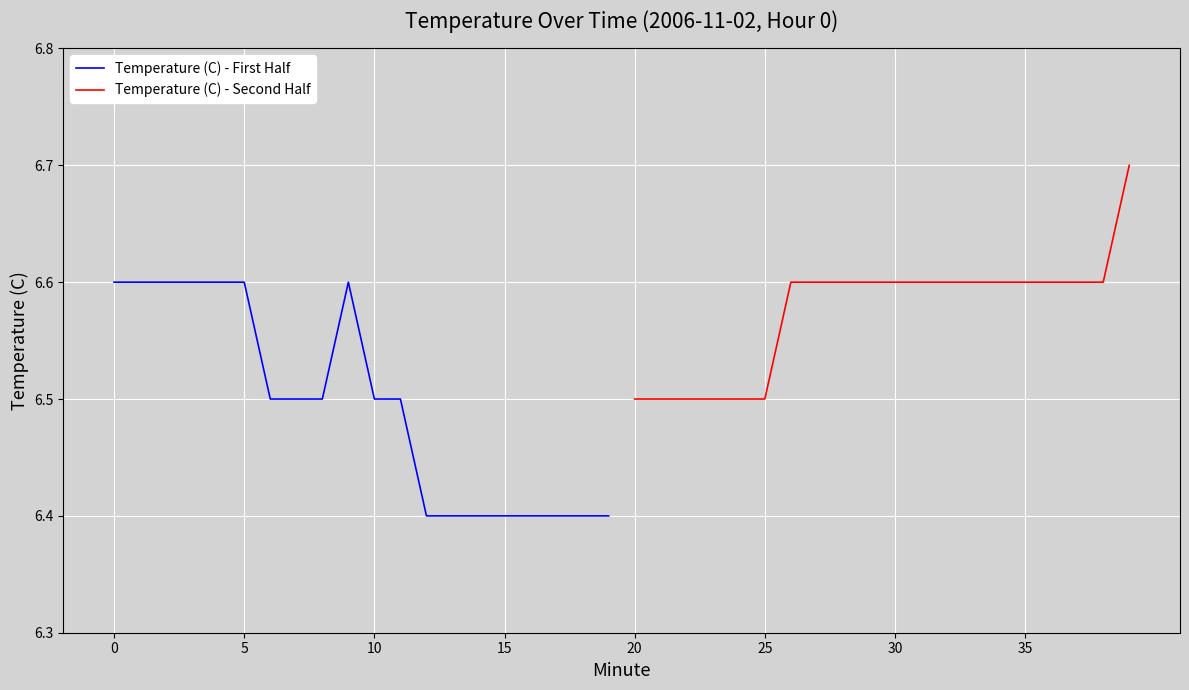

What is the maximum value shown in the chart?

6.7